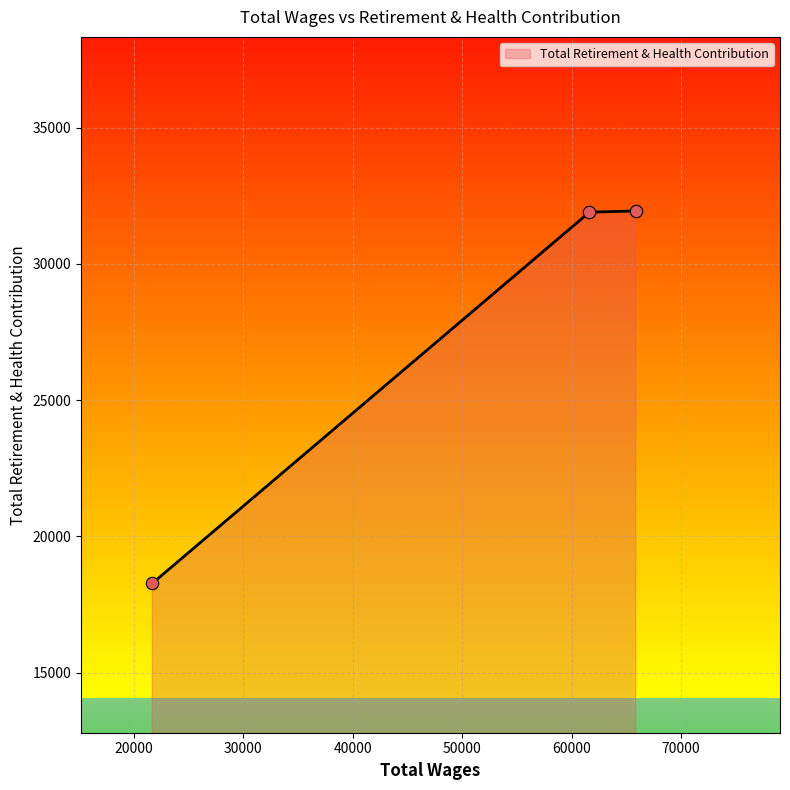

What is the smallest value displayed?

18276